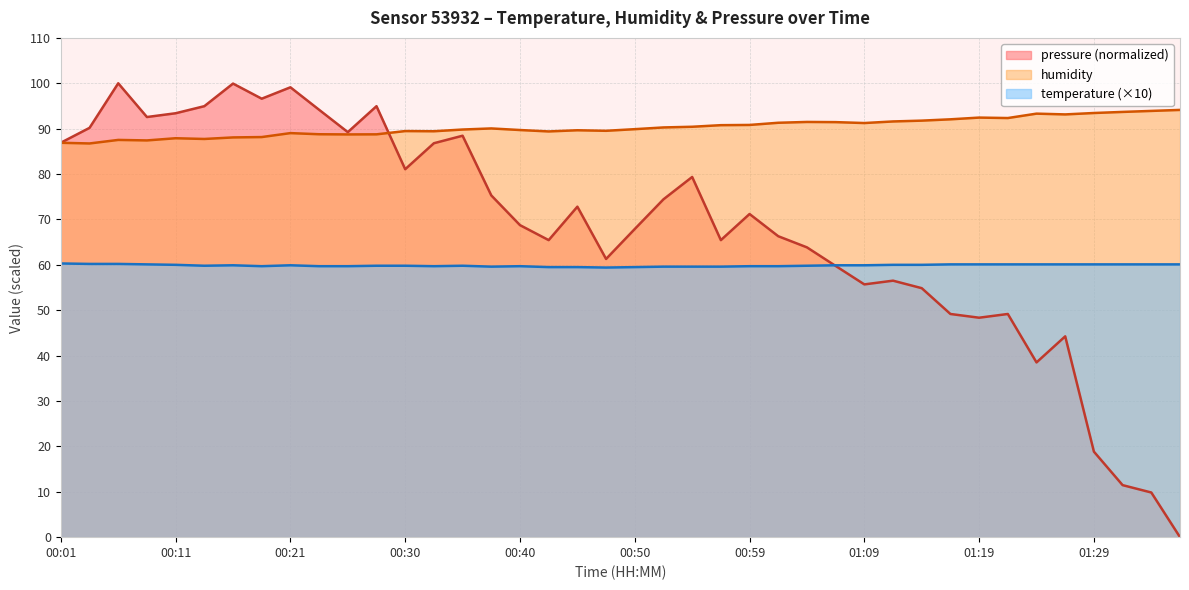

Reading right to left, what are all the values shown in this chart?

temperature: 01:36=60.1	01:33=60.1	01:31=60.1	01:29=60.1	01:26=60.1	01:24=60.1	01:21=60.1	01:19=60.1	01:16=60.1	01:14=60.0	01:12=60.0	01:09=59.9	01:07=59.9	01:04=59.8	01:02=59.7	00:59=59.7	00:57=59.6	00:55=59.6	00:52=59.6	00:50=59.5	00:47=59.4	00:45=59.5	00:42=59.5	00:40=59.7	00:38=59.6	00:35=59.8	00:33=59.7	00:30=59.8	00:28=59.8	00:25=59.7	00:23=59.7	00:21=59.9	00:18=59.7	00:16=59.9	00:13=59.8	00:11=60.0	00:08=60.1	00:06=60.2	00:03=60.2	00:01=60.3
humidity: 01:36=94.1	01:33=93.9	01:31=93.7	01:29=93.5	01:26=93.1	01:24=93.3	01:21=92.3	01:19=92.4	01:16=92.1	01:14=91.8	01:12=91.6	01:09=91.2	01:07=91.4	01:04=91.5	01:02=91.3	00:59=90.8	00:57=90.8	00:55=90.4	00:52=90.3	00:50=89.9	00:47=89.5	00:45=89.7	00:42=89.4	00:40=89.7	00:38=90.0	00:35=89.8	00:33=89.4	00:30=89.5	00:28=88.8	00:25=88.7	00:23=88.8	00:21=89.0	00:18=88.2	00:16=88.1	00:13=87.7	00:11=87.9	00:08=87.4	00:06=87.5	00:03=86.7	00:01=86.9
pressure_norm: 01:36=0.0	01:33=9.8	01:31=11.5	01:29=18.8	01:26=44.2	01:24=38.5	01:21=49.2	01:19=48.3	01:16=49.2	01:14=54.9	01:12=56.5	01:09=55.7	01:07=59.8	01:04=63.8	01:02=66.3	00:59=71.2	00:57=65.4	00:55=79.4	00:52=74.4	00:50=67.9	00:47=61.3	00:45=72.8	00:42=65.4	00:40=68.7	00:38=75.3	00:35=88.4	00:33=86.8	00:30=81.1	00:28=95.0	00:25=89.2	00:23=94.2	00:21=99.1	00:18=96.6	00:16=99.9	00:13=95.0	00:11=93.4	00:08=92.6	00:06=100.0	00:03=90.2	00:01=86.9